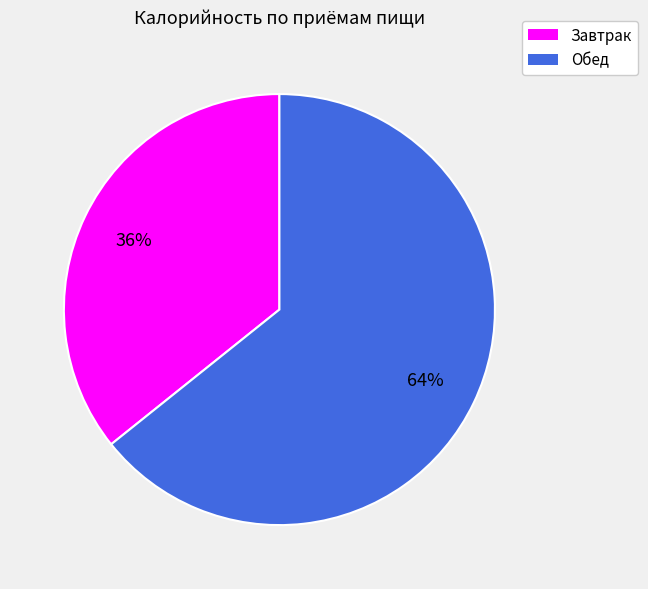

Does any single category account for the majority?

Yes